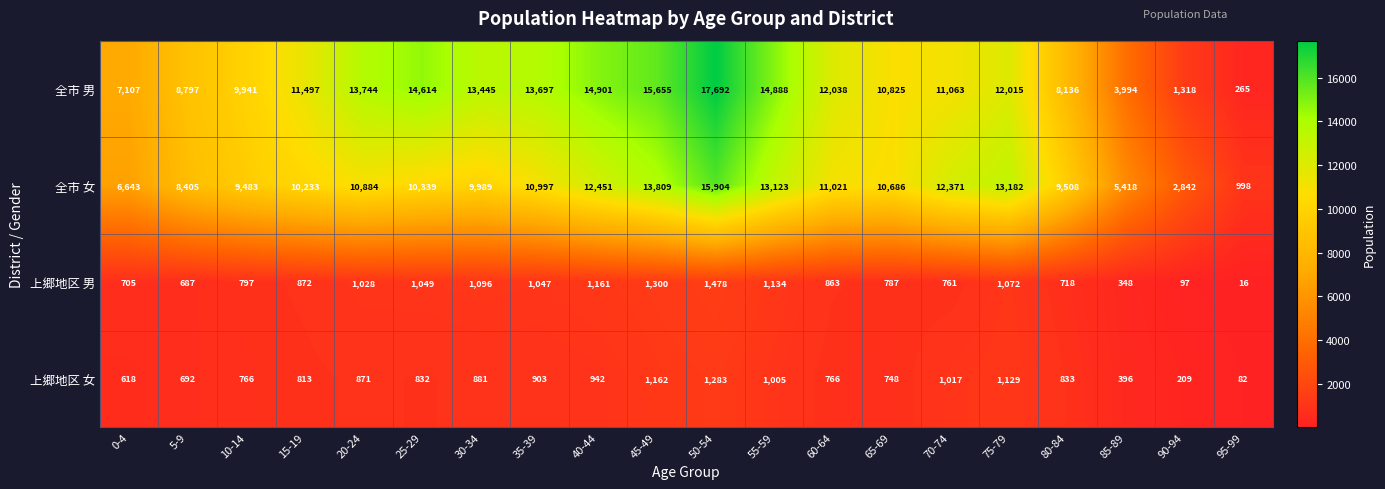

How many data points does each series have?

20